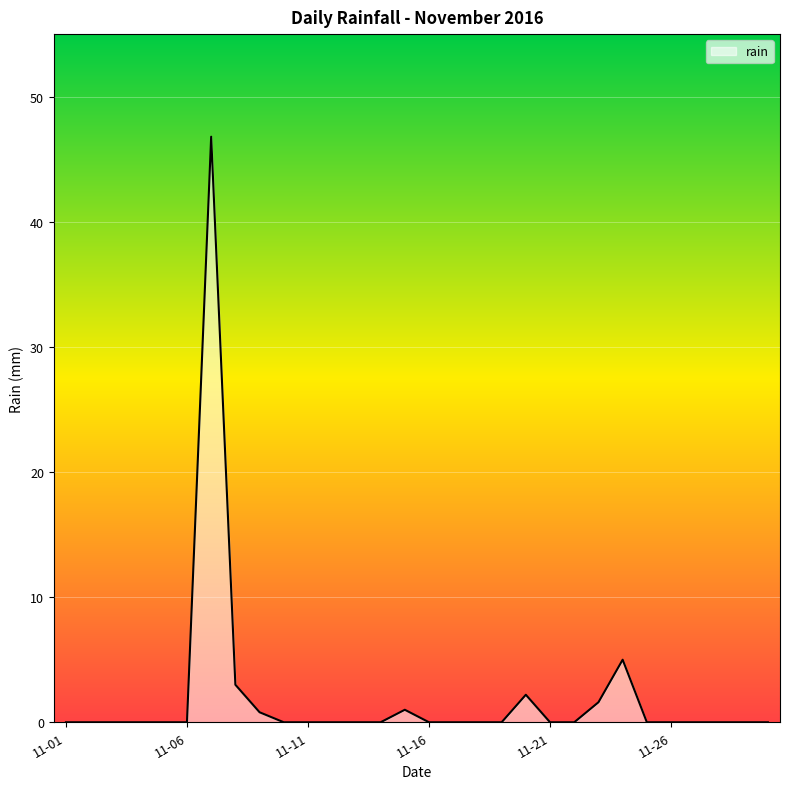

What is the greatest value displayed?

46.8